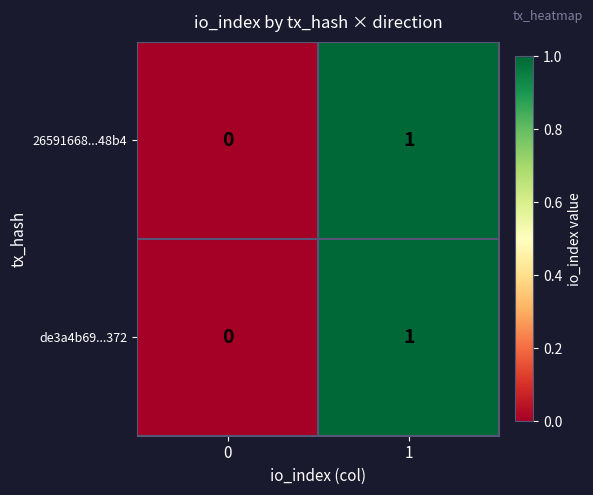

Is the value of de3a4b69...372 at 0 greater than the value of 26591668...48b4 at 1?

No